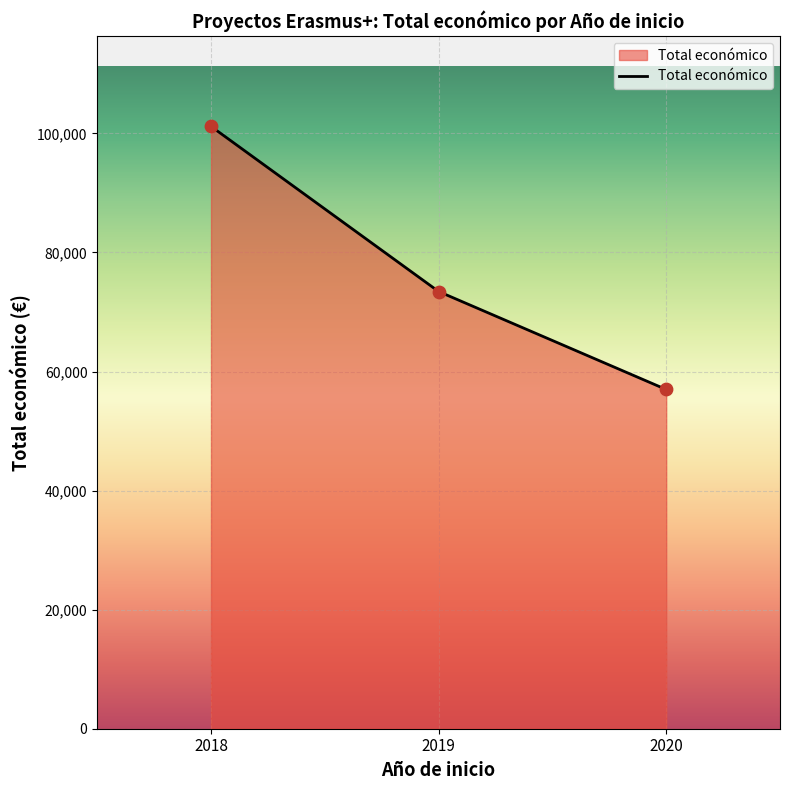

Between 2019 and 2020, which is larger?

2019